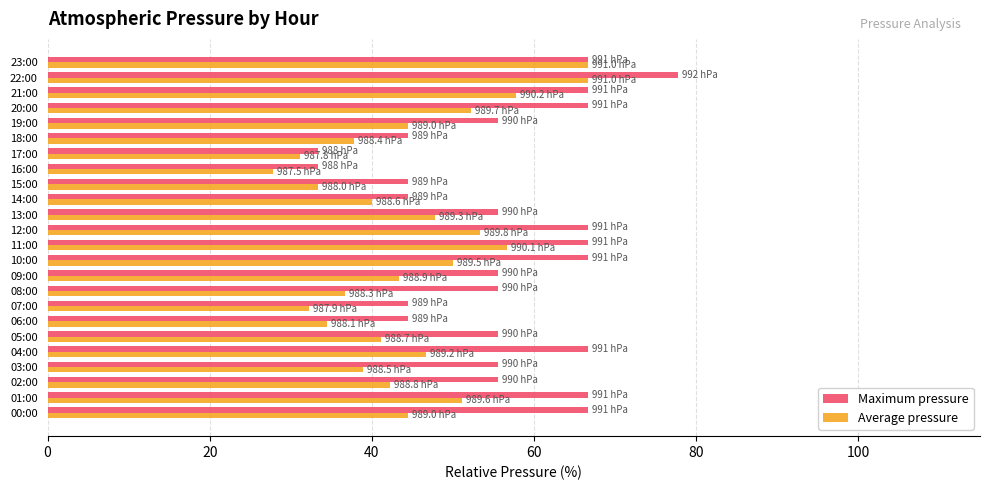

Count the number of categories in the chart.

24